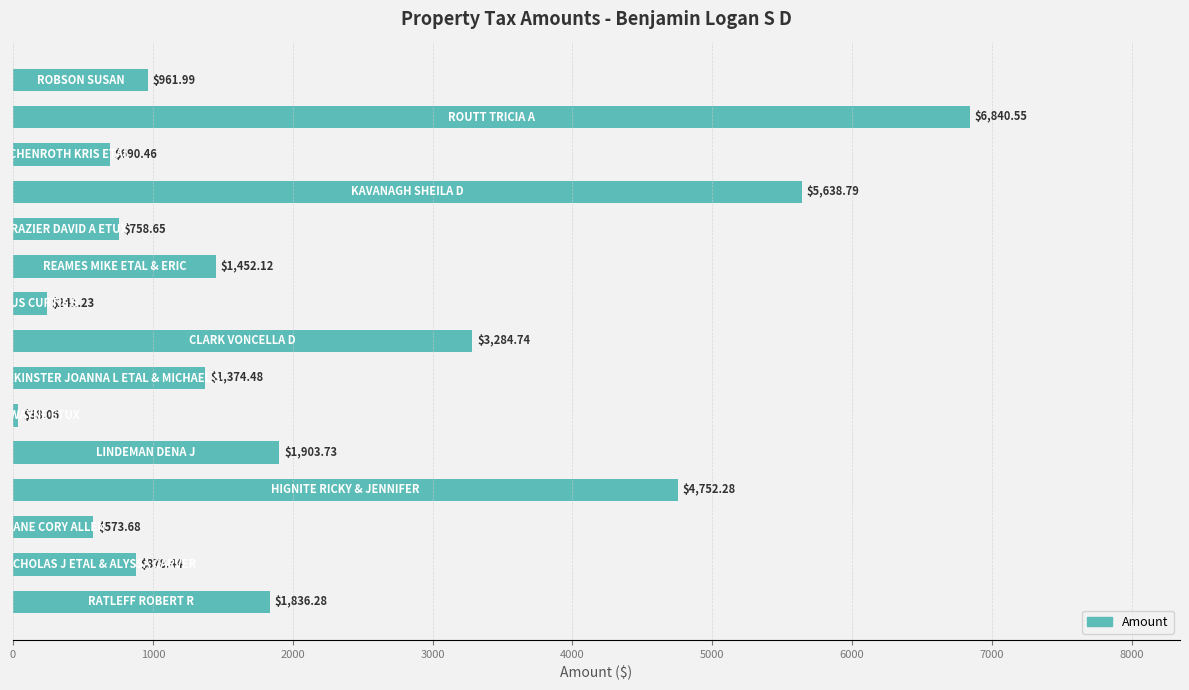

What is the smallest value displayed?

38.1